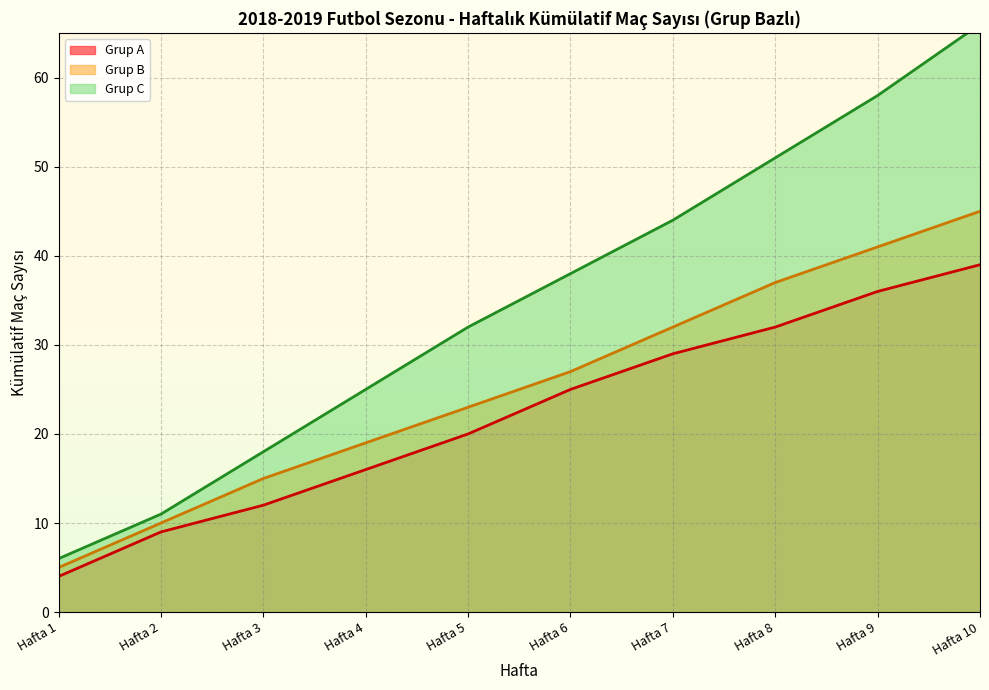

True or false: Grup A (çizgi) and Grup B (çizgi) cross at least once.

False